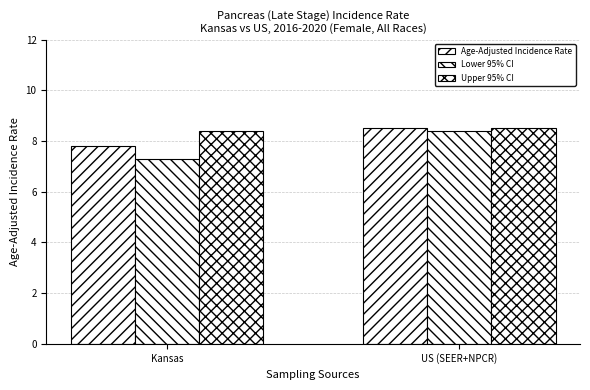

How many bars are there in total?

6